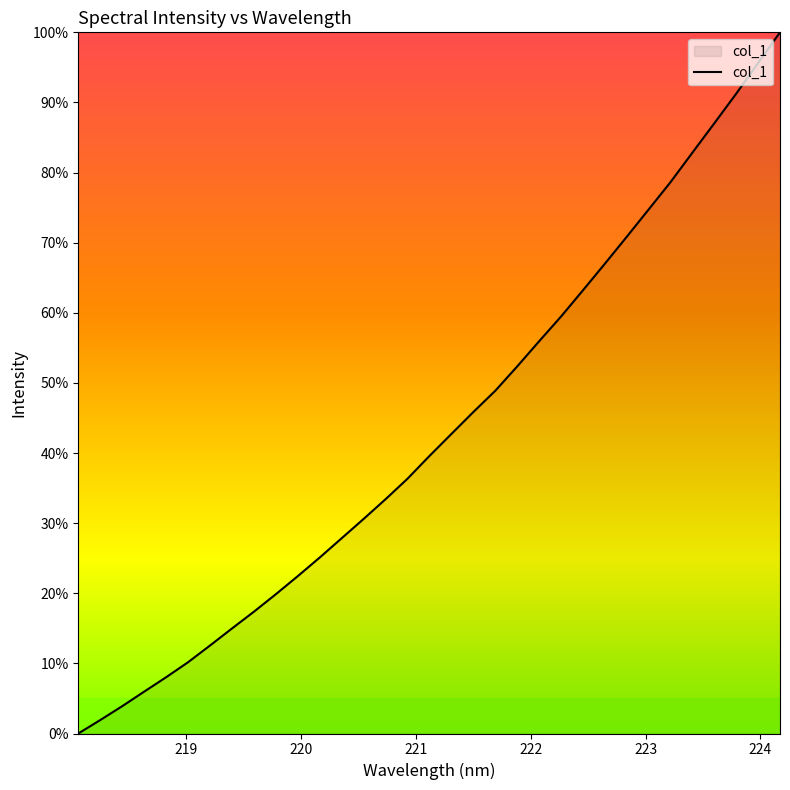

What is the difference between the maximum and minimum values?

100.0